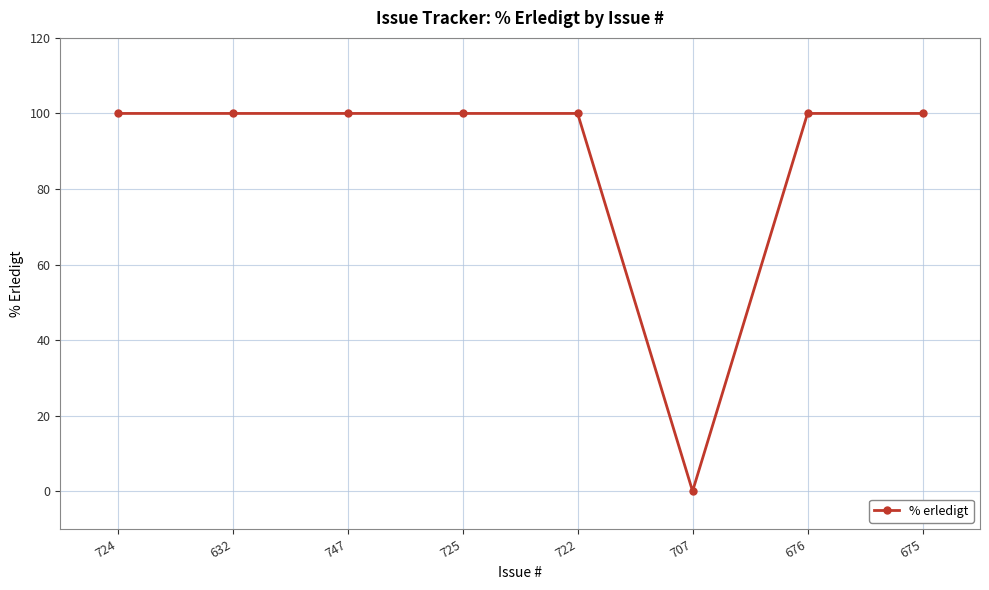

What position from the right is 724?

8